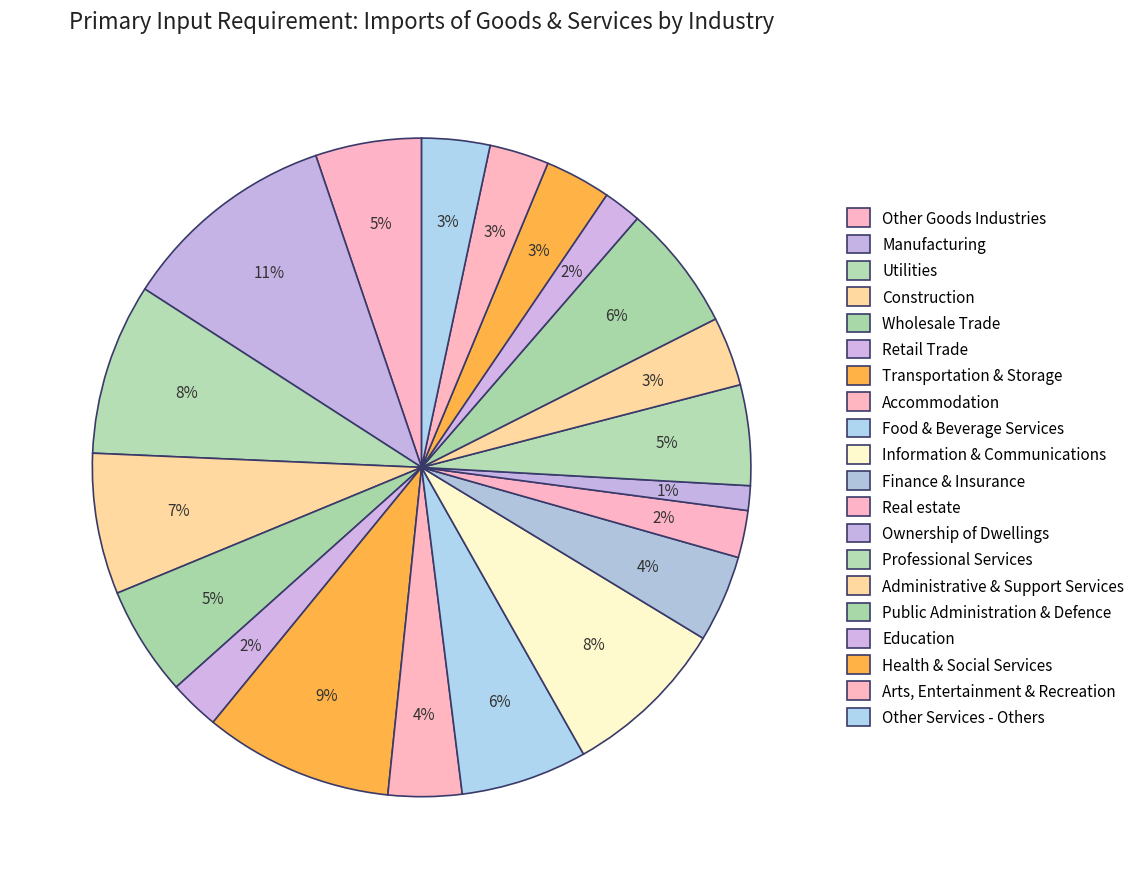

Count the number of slices in the pie.

20